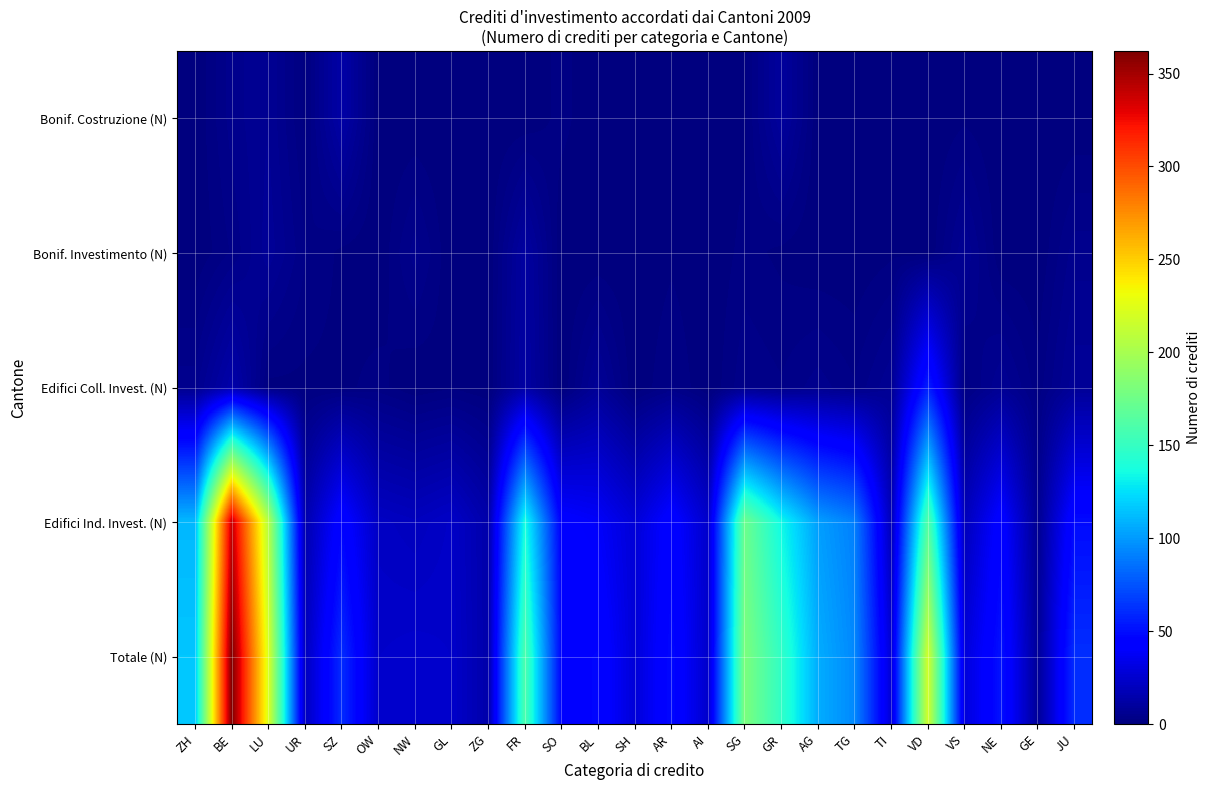

Reading left to right, transcribe all the data shown in this chart.

Bonif. Costruzione (N): ZH=0	BE=5	LU=7	UR=1	SZ=13	OW=0	NW=0	GL=0	ZG=0	FR=0	SO=2	BL=0	SH=0	AR=0	AI=0	SG=1	GR=10	AG=0	TG=0	TI=1	VD=0	VS=1	NE=0	GE=0	JU=0
Bonif. Investimento (N): ZH=0	BE=3	LU=8	UR=3	SZ=1	OW=0	NW=5	GL=0	ZG=0	FR=11	SO=0	BL=0	SH=0	AR=1	AI=0	SG=2	GR=1	AG=0	TG=0	TI=1	VD=0	VS=7	NE=0	GE=0	JU=5
Edifici Coll. Invest. (N): ZH=5	BE=14	LU=1	UR=1	SZ=1	OW=2	NW=0	GL=1	ZG=0	FR=12	SO=0	BL=8	SH=0	AR=3	AI=0	SG=4	GR=3	AG=5	TG=3	TI=7	VD=56	VS=2	NE=7	GE=2	JU=8
Edifici Ind. Invest. (N): ZH=111	BE=340	LU=206	UR=15	SZ=46	OW=22	NW=20	GL=23	ZG=14	FR=137	SO=43	BL=39	SH=28	AR=45	AI=24	SG=174	GR=134	AG=102	TG=91	TI=18	VD=163	VS=19	NE=45	GE=6	JU=49
Totale (N): ZH=116	BE=362	LU=222	UR=20	SZ=61	OW=24	NW=25	GL=24	ZG=14	FR=160	SO=45	BL=47	SH=28	AR=49	AI=24	SG=181	GR=148	AG=107	TG=94	TI=27	VD=219	VS=29	NE=52	GE=8	JU=62